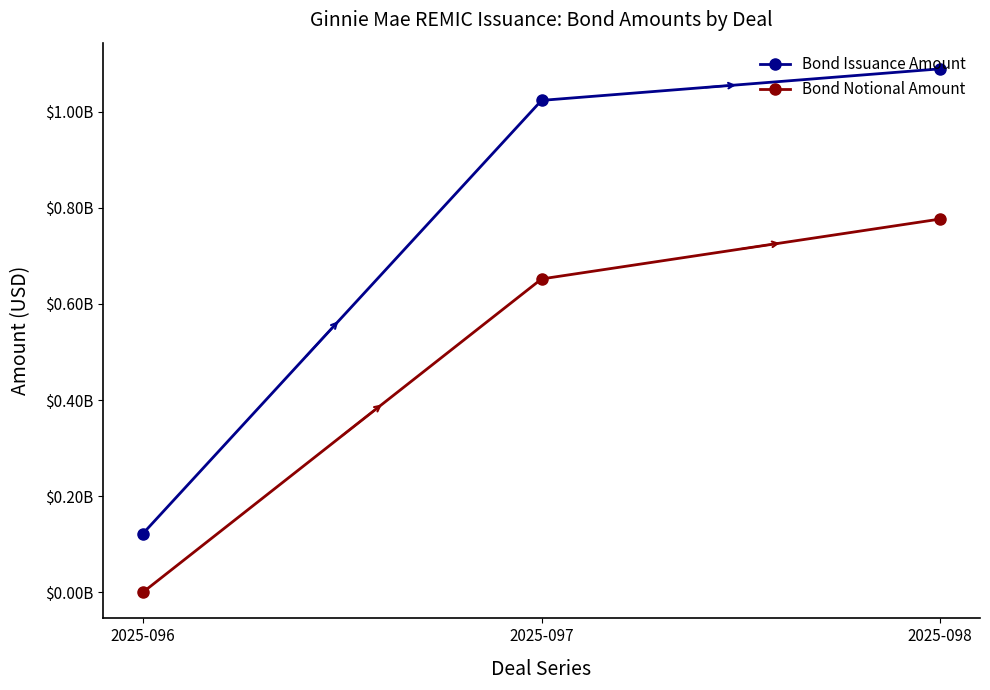

Does the chart display data point markers on the line(s)?

Yes